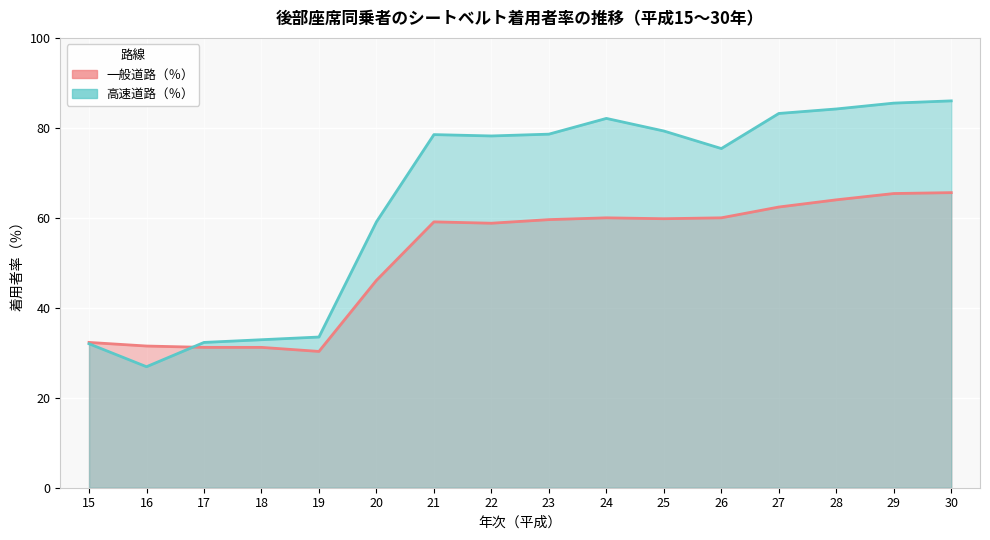

What is the value of the 高速道路（％） point at the 3rd from the left?

32.3